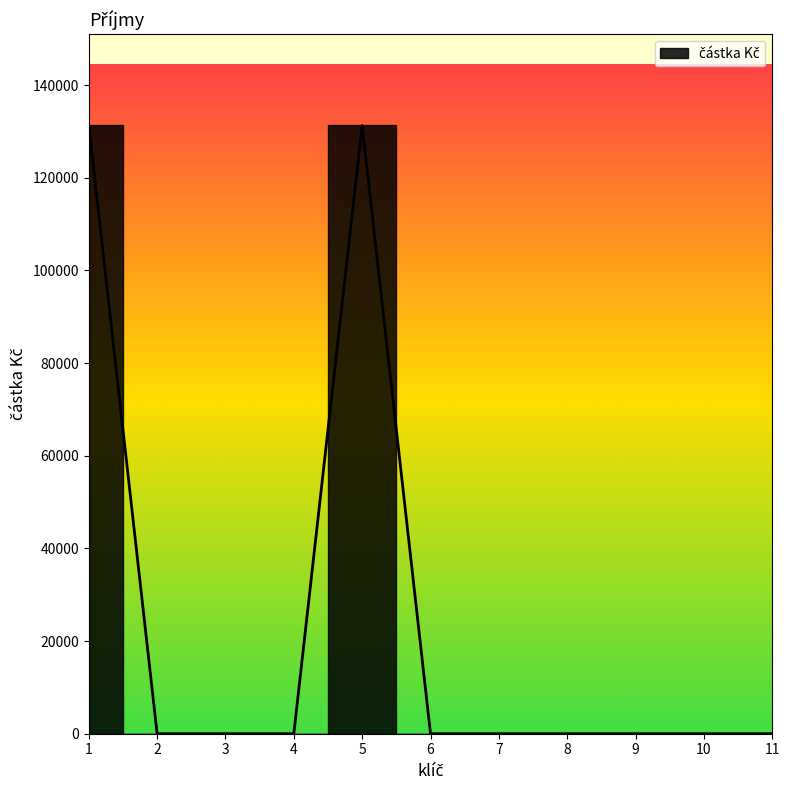

What is the maximum value shown in the chart?

131300